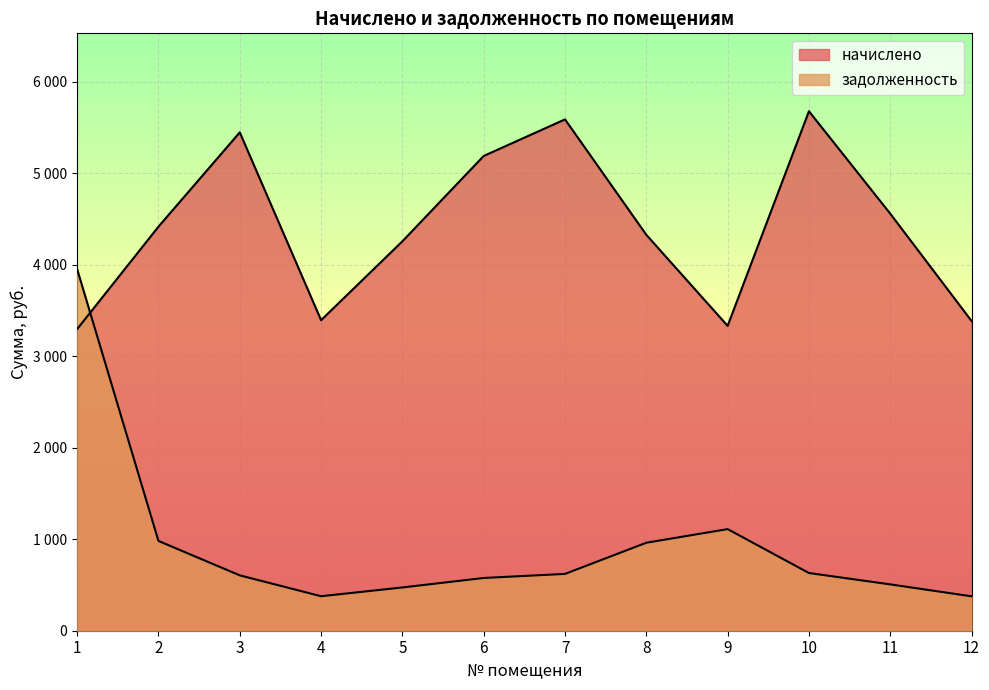

What are all the series names shown in the legend?

начислено, задолженность